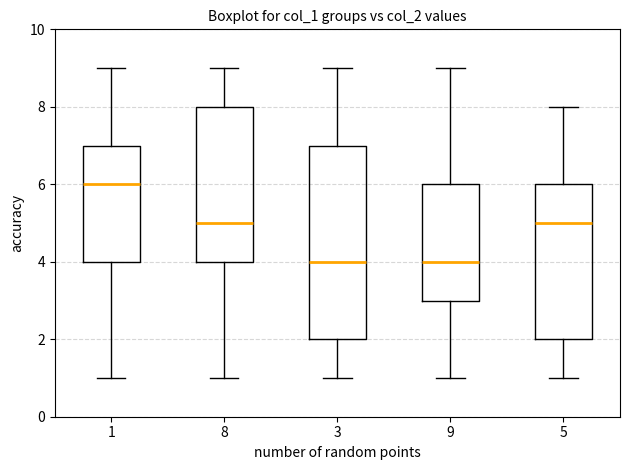

Reading left to right, transcribe this box plot: for each box, give where its median line is, the range the box spans, and where its two whiskers end, as read against the y-axis. The values are not printed on the chart, so give them approximately, as read against the axis.

1: median 6, box 4 to 7, whiskers 1 to 9
8: median 5, box 4 to 8, whiskers 1 to 9
3: median 4, box 2 to 7, whiskers 1 to 9
9: median 4, box 3 to 6, whiskers 1 to 9
5: median 5, box 2 to 6, whiskers 1 to 8